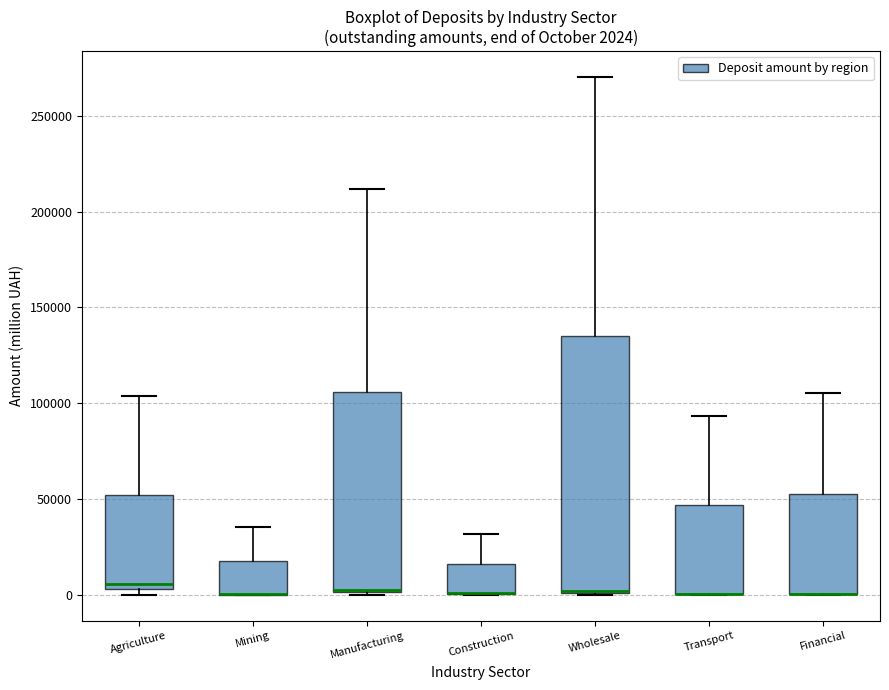

Which box is the tallest, from its lower edge to its upper edge?

Wholesale